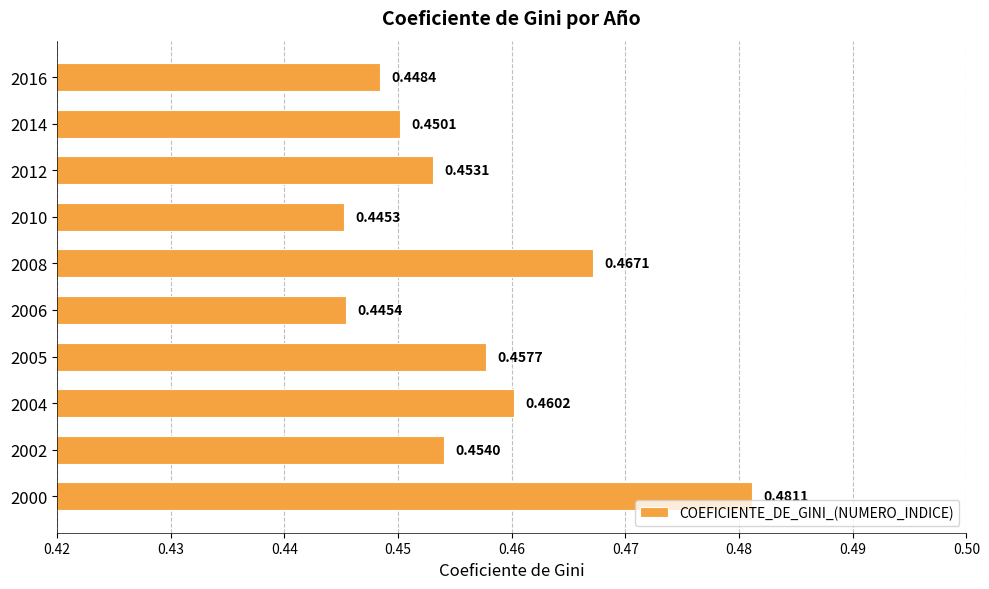

Count the values in the range 0 to 1.

10